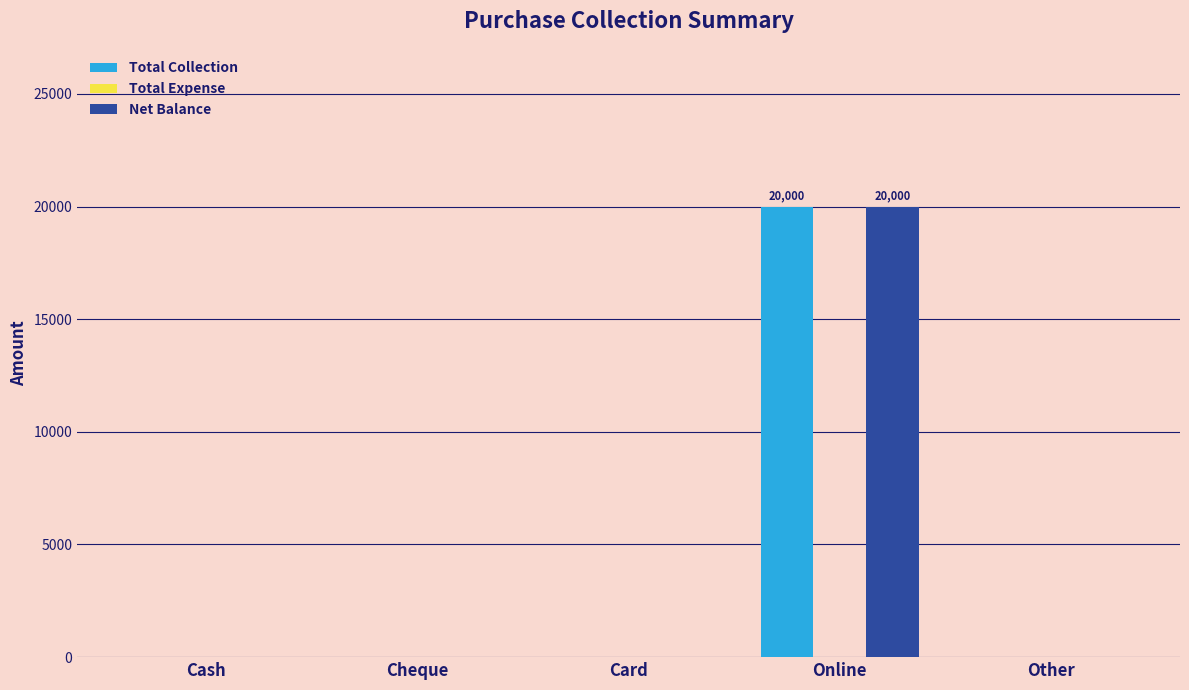

How many data points does each series have?

5